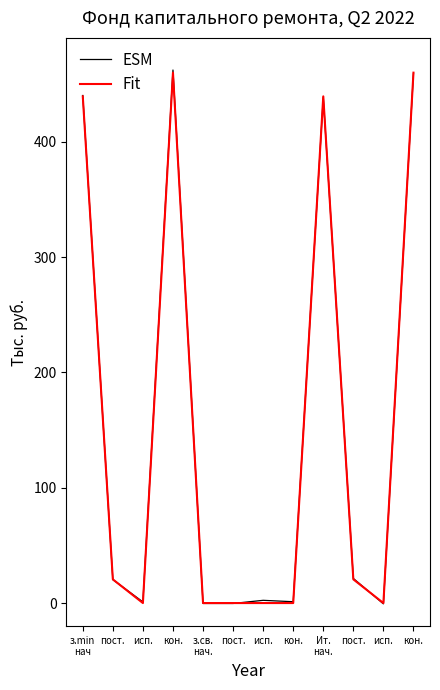

What are all the series names shown in the legend?

ESM, Fit